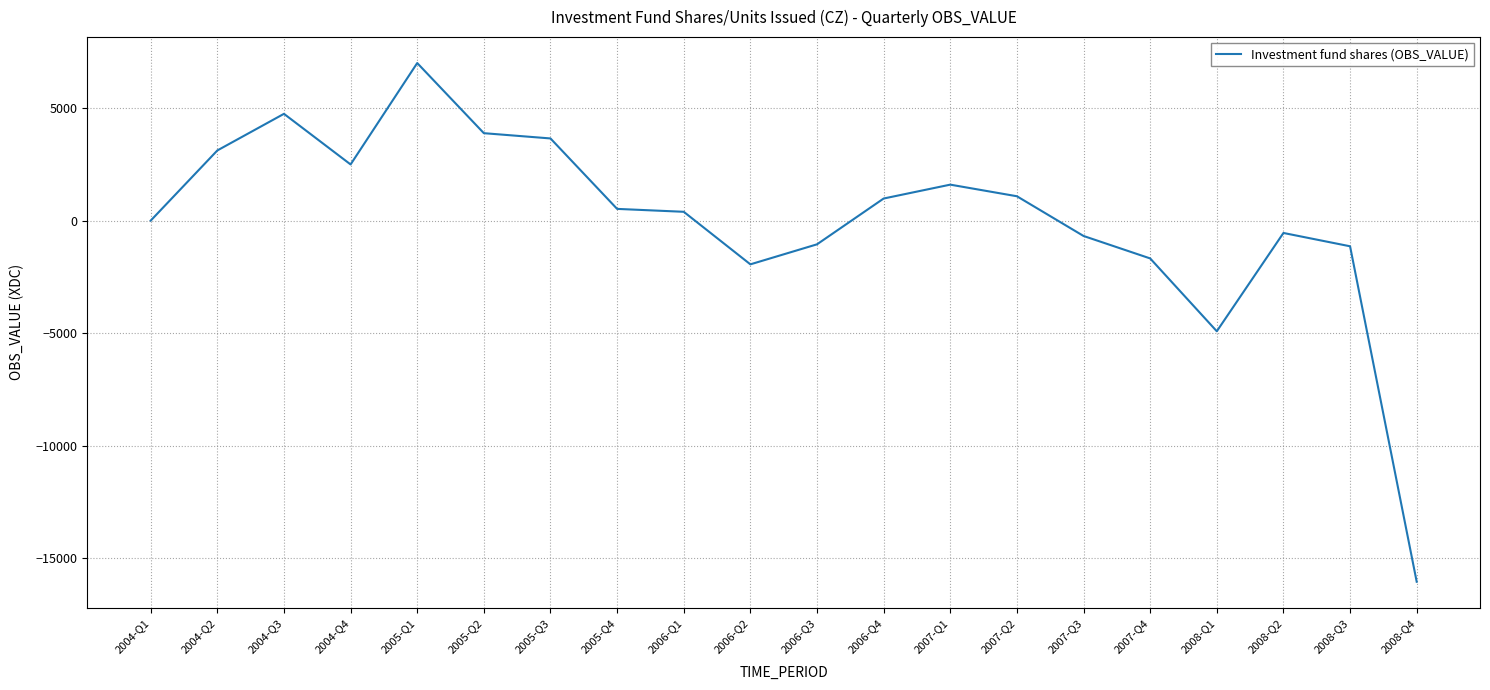

True or false: the data shows -16055 at 2008-Q4.

True